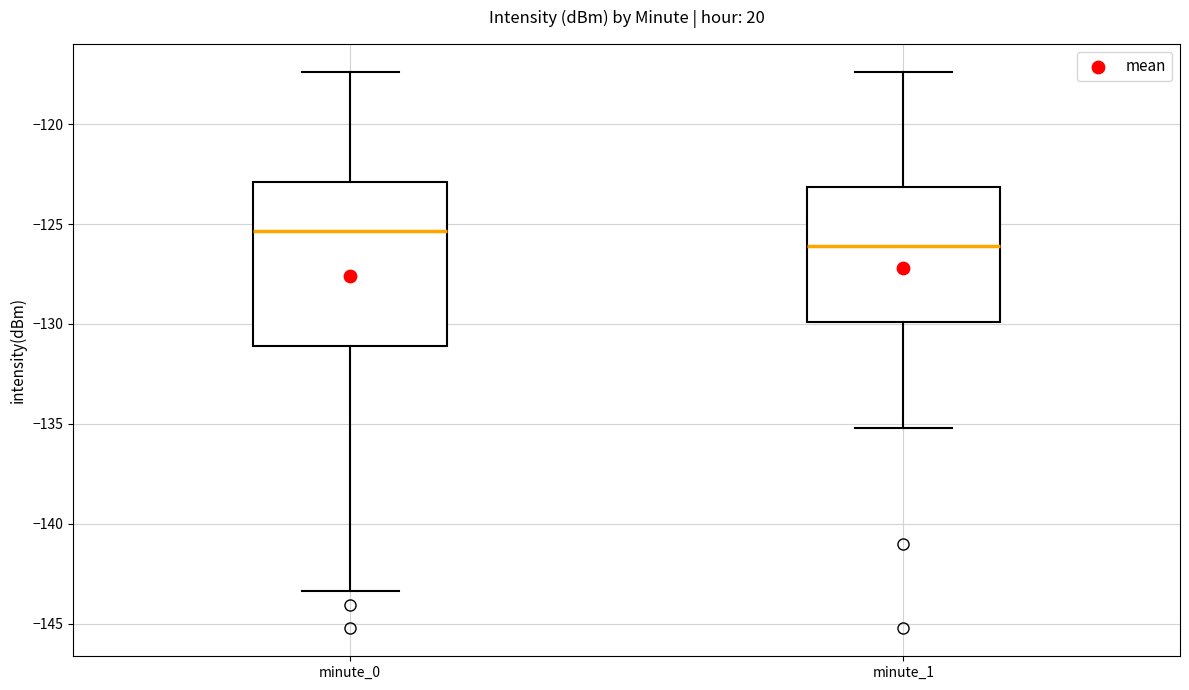

Reading left to right, read every box against the y-axis: the position of its median line, the range the box covers, and the ends of its whiskers. The values are not printed on the chart, so give them approximately, as read against the axis.

minute_0: median -125.5, box -131.0 to -123.0, whiskers -143.5 to -117.5
minute_1: median -126.0, box -130.0 to -123.0, whiskers -135.0 to -117.5